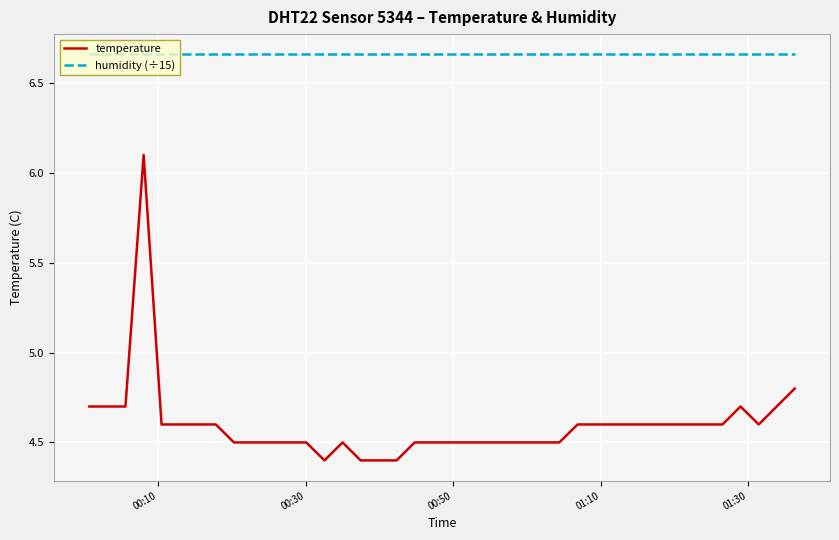

What is the smallest value displayed?

4.4